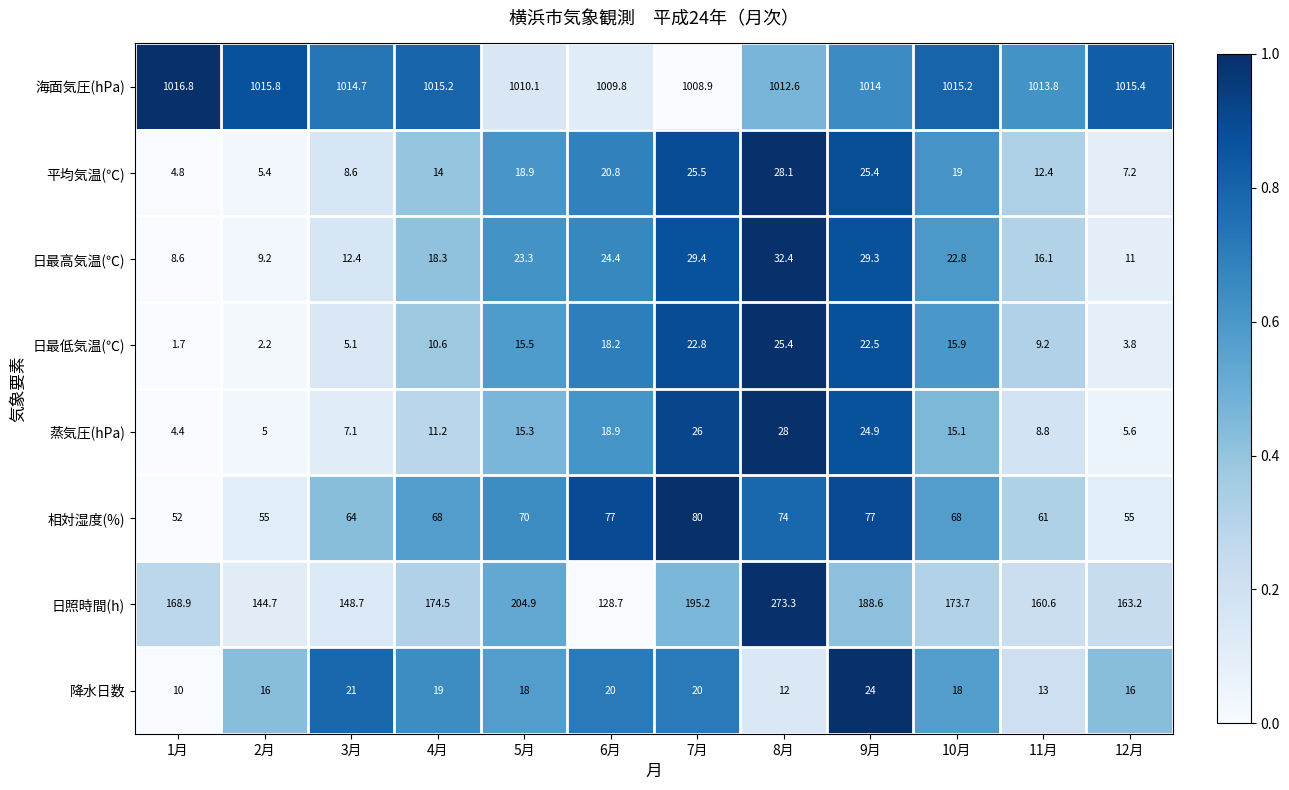

The 日最高気温(℃) series shows 14.9 at 1月. True or false?

False